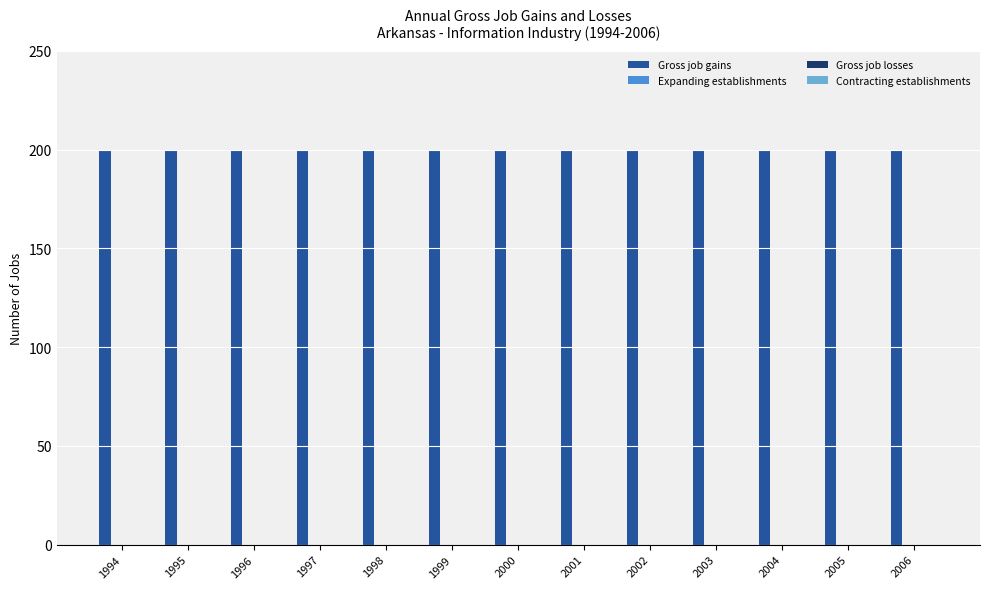

The Gross job losses series shows 0 at 2006. True or false?

True